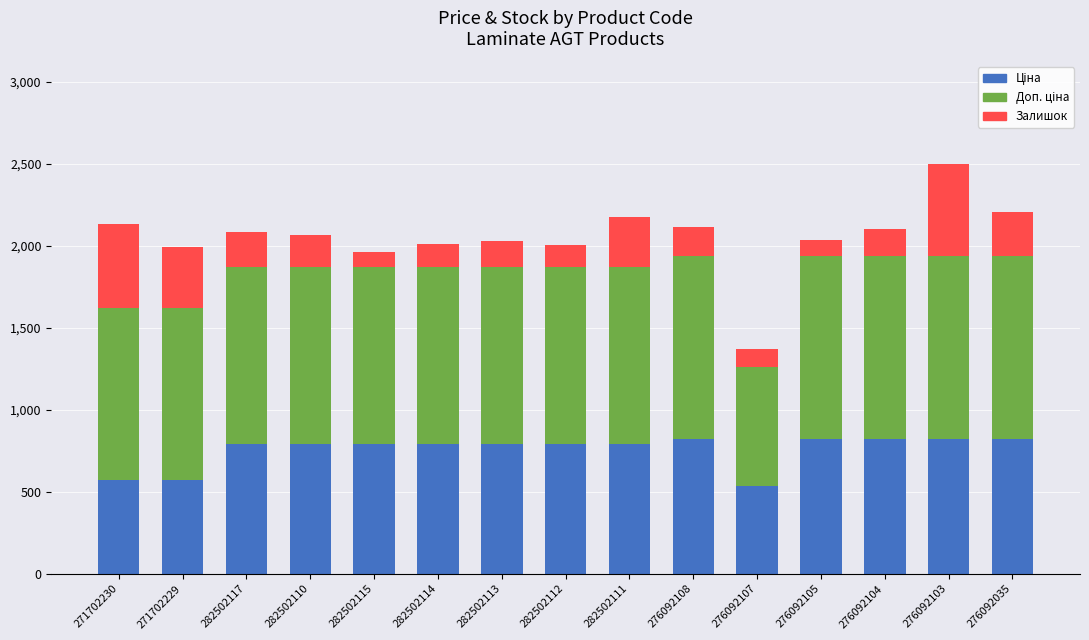

What is the total value across all series at 282502112?

2007.7